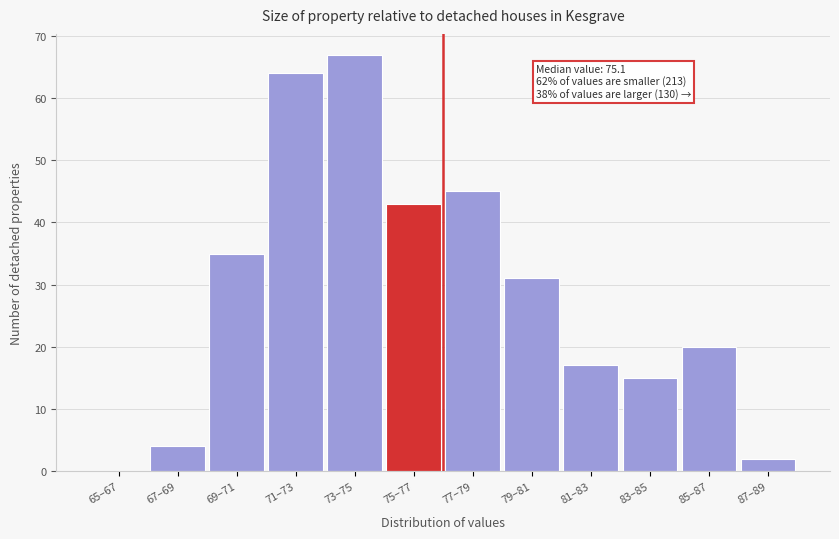

Reading right to left, extract all data points from this chart.

87–89=2	85–87=20	83–85=15	81–83=17	79–81=31	77–79=45	75–77=43	73–75=67	71–73=64	69–71=35	67–69=4	65–67=0